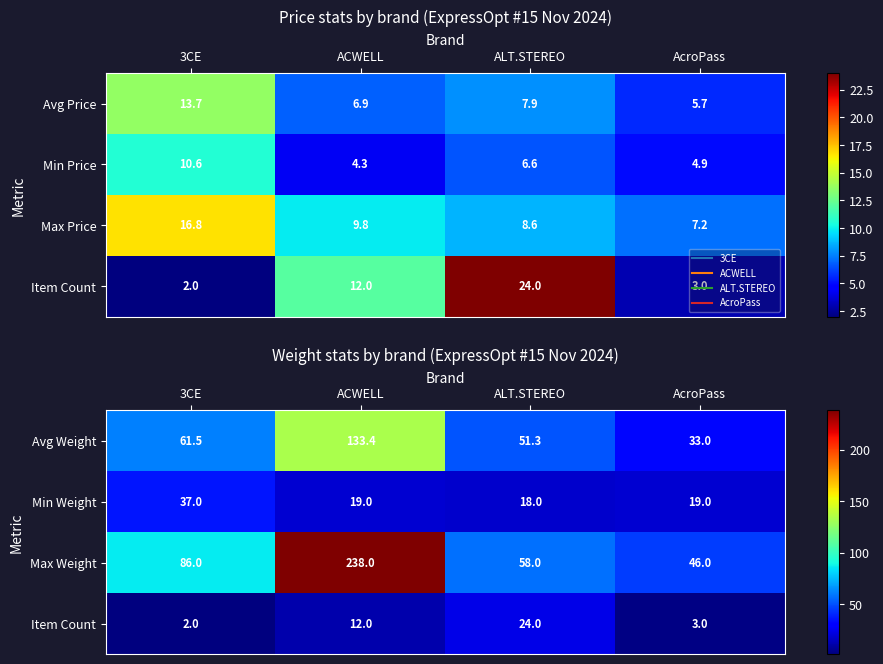

The Avg Weight series shows 21.3 at ALT.STEREO. True or false?

False